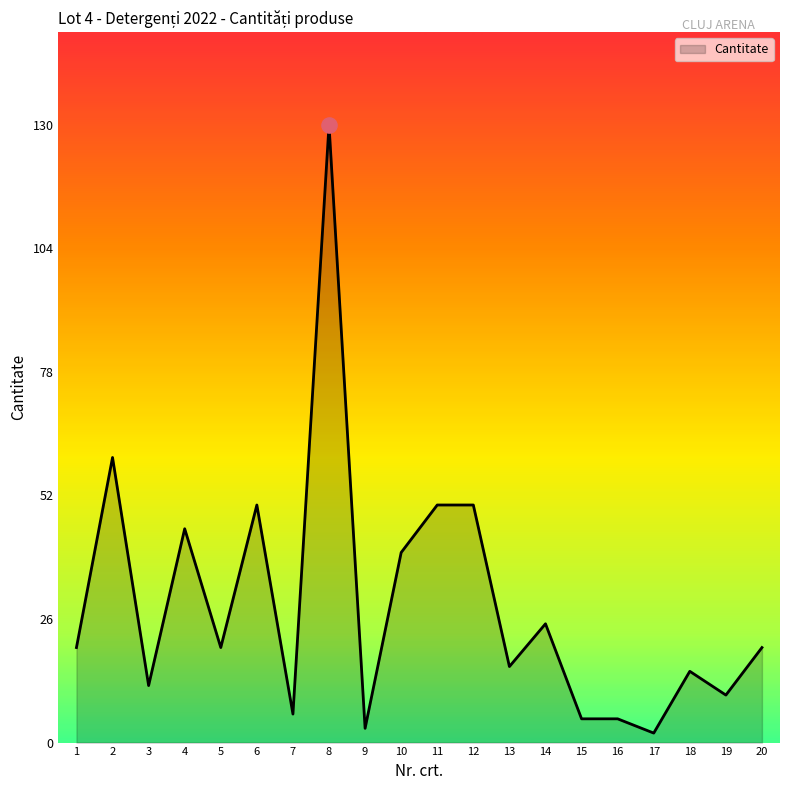

What is the ratio of the value at 12 to the value at 6?

1.0